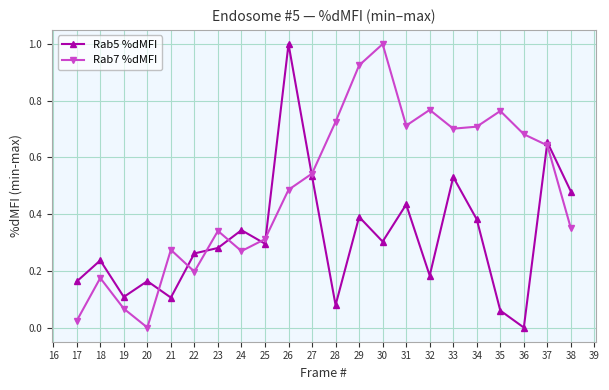

True or false: Rab5 %dMFI has more than 0 points higher than both neighbors.

True